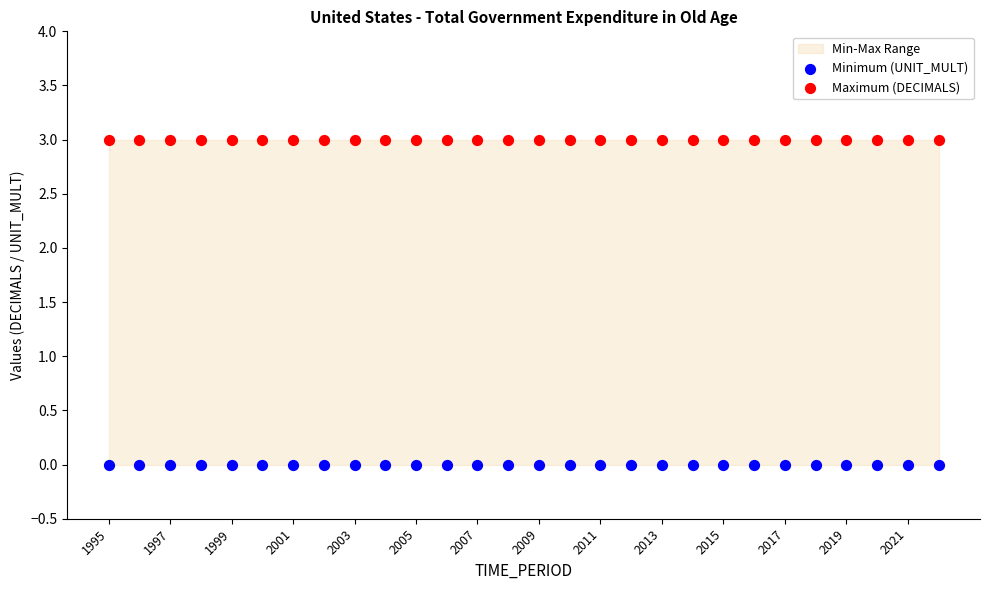

Which series reaches the minimum Y coordinate?

Minimum (UNIT_MULT)